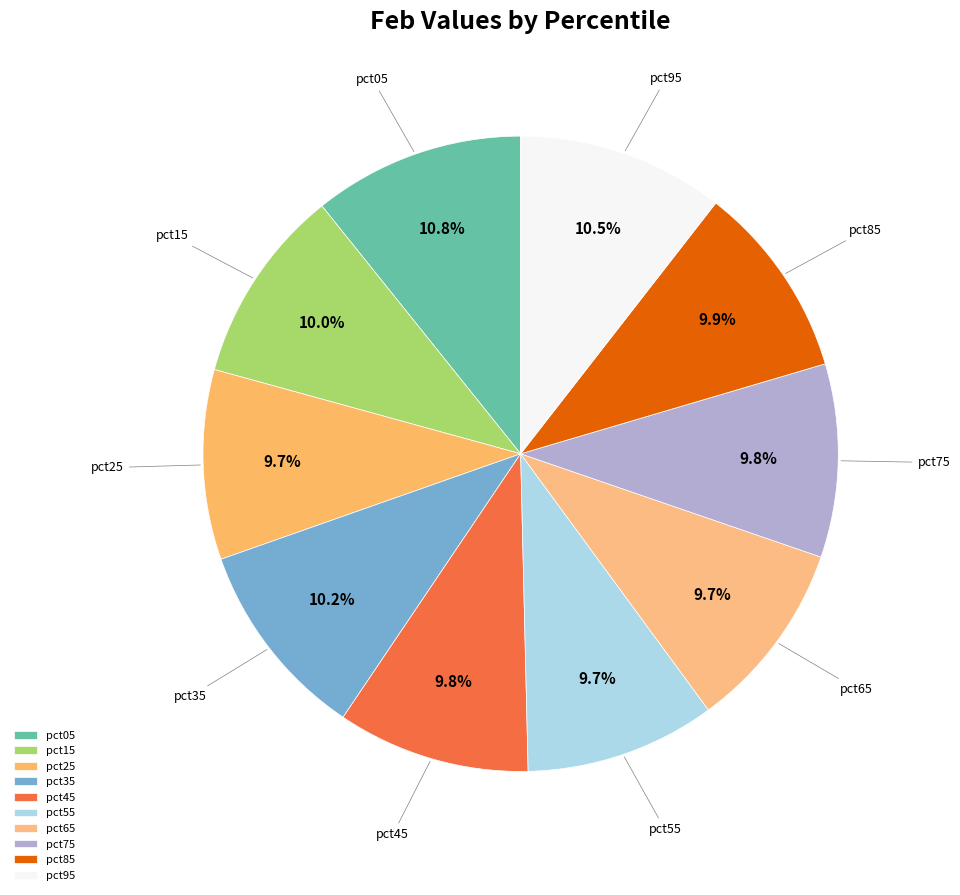

What percentage is the pct65 slice, to the nearest percent?

10%